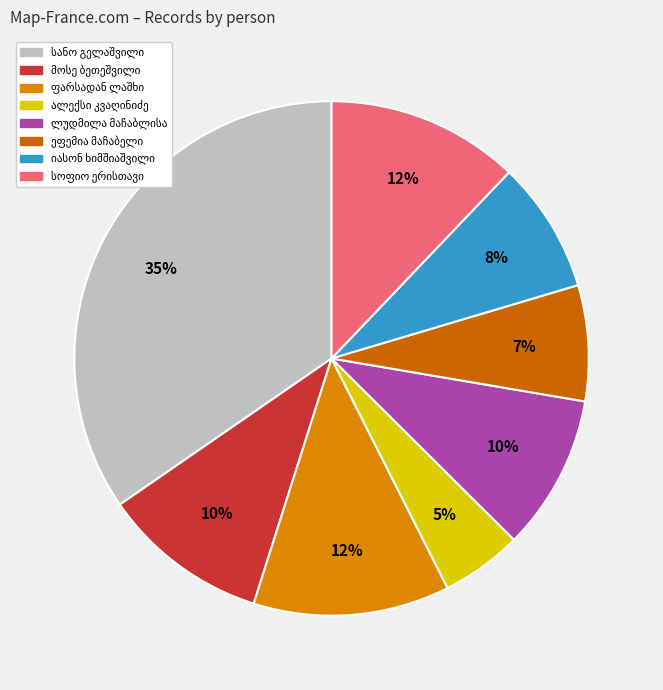

To the nearest percent, what is the difference between the largest and smallest slice percentages?

30%